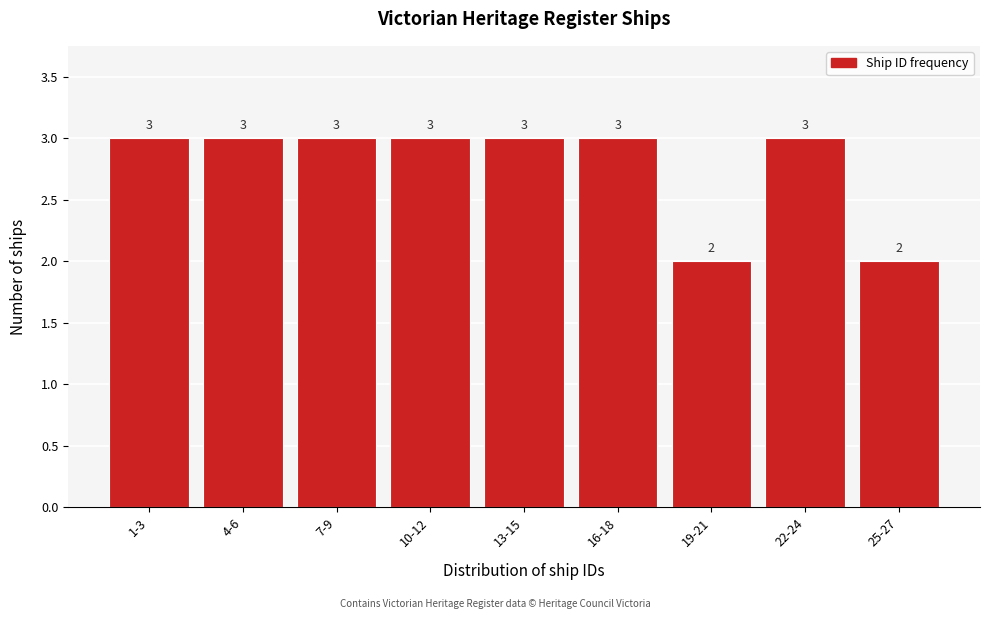

Reading left to right, what are all the values shown in this chart?

1-3=3	4-6=3	7-9=3	10-12=3	13-15=3	16-18=3	19-21=2	22-24=3	25-27=2